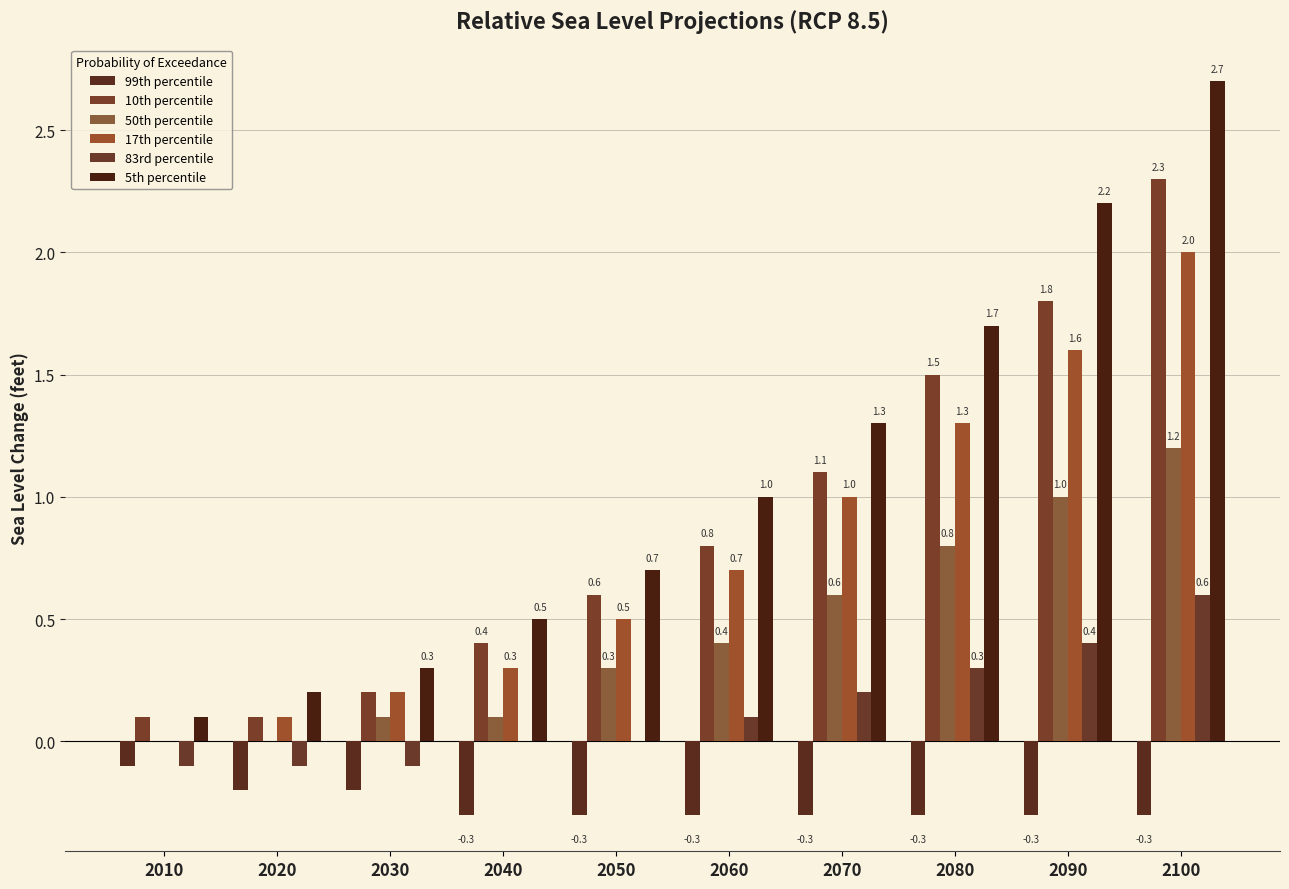

Are the bars grouped side by side (vs. stacked)?

Yes